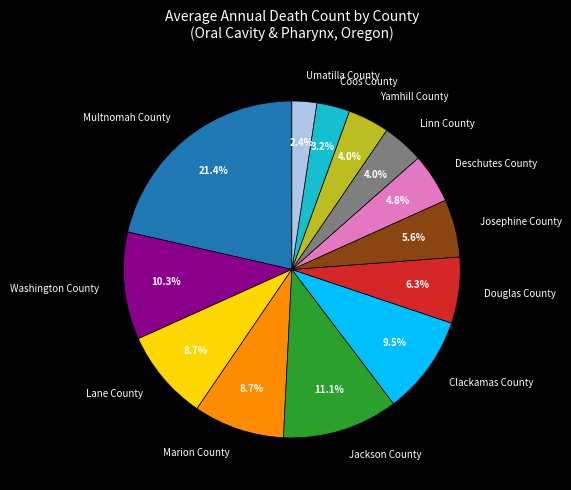

Does Marion County represent more than half of the total?

No